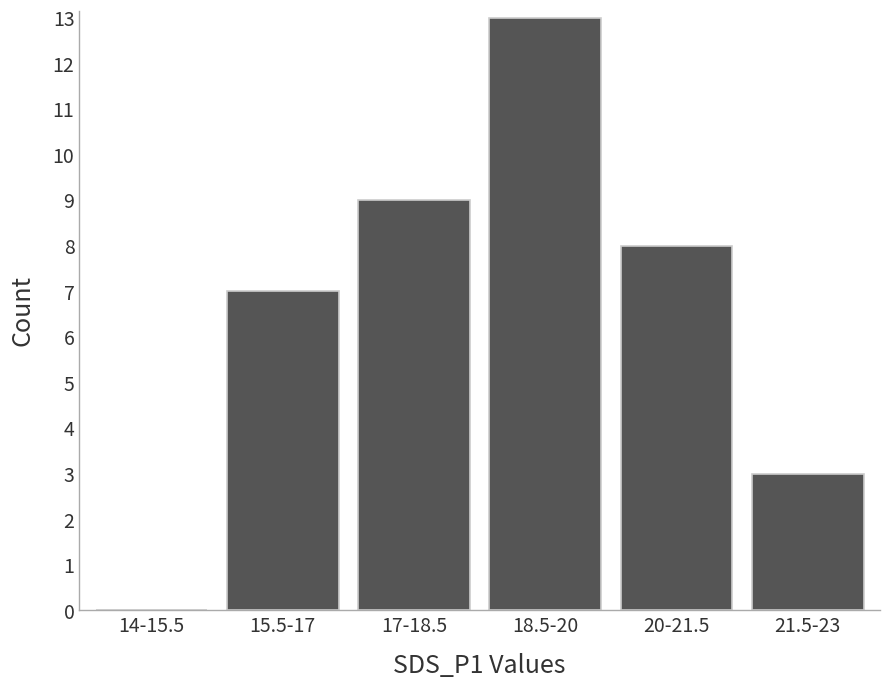

Which category has the highest value across all series?

18.5-20